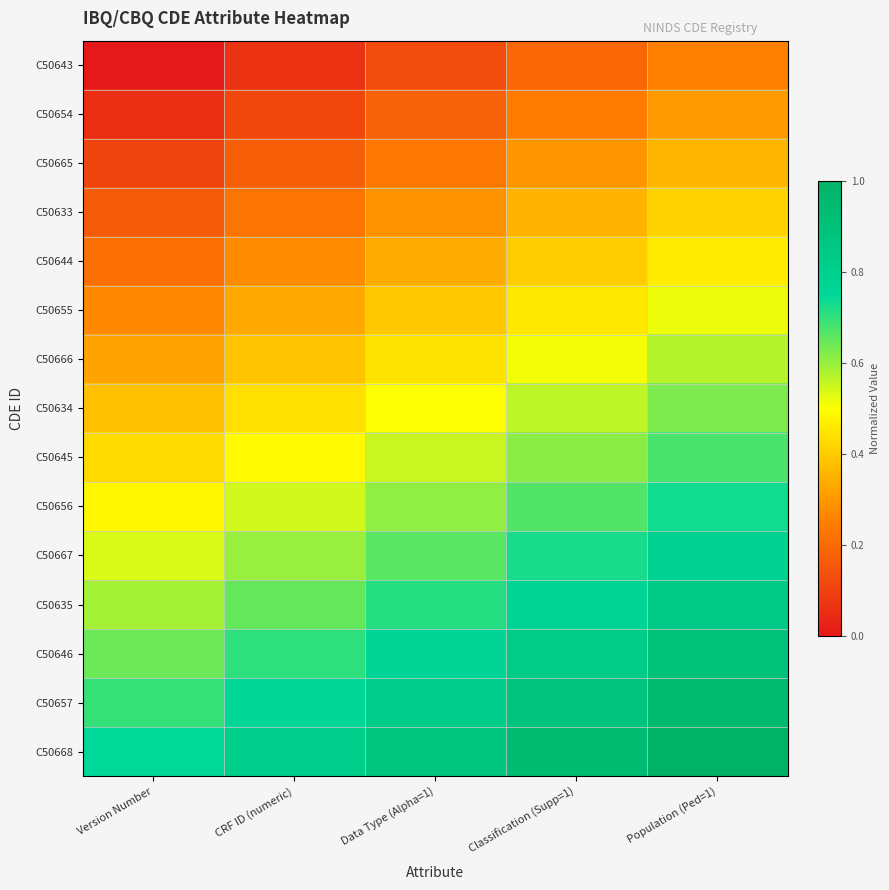

Which has a higher value, Population (Ped=1) or Version Number?

Population (Ped=1)